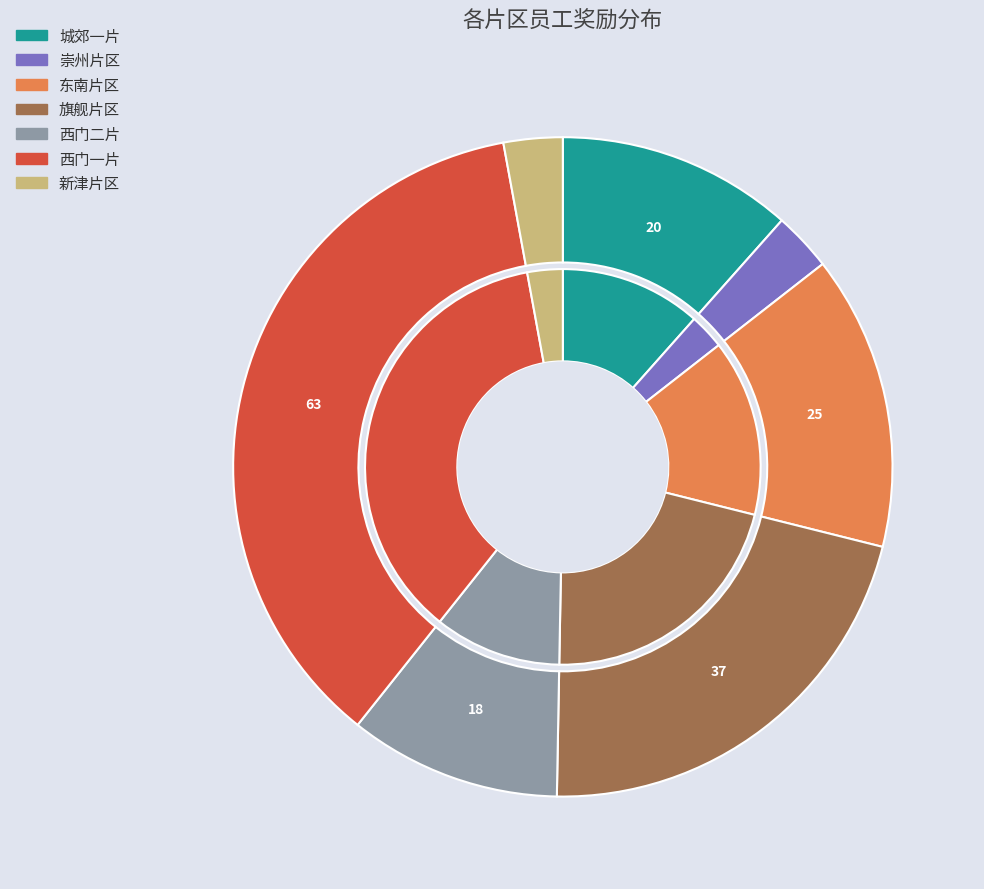

To the nearest percent, what is the difference between the largest and smallest slice percentages?

34%